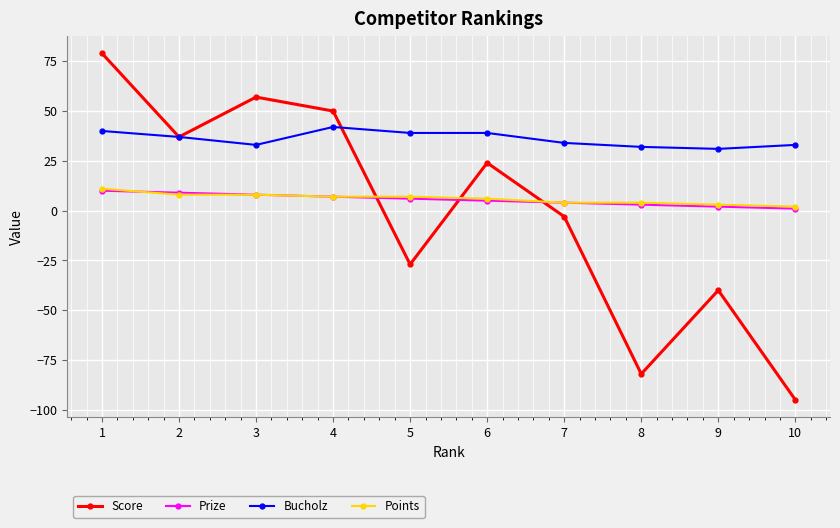

Is it true that Score equals -22 at 9?

False